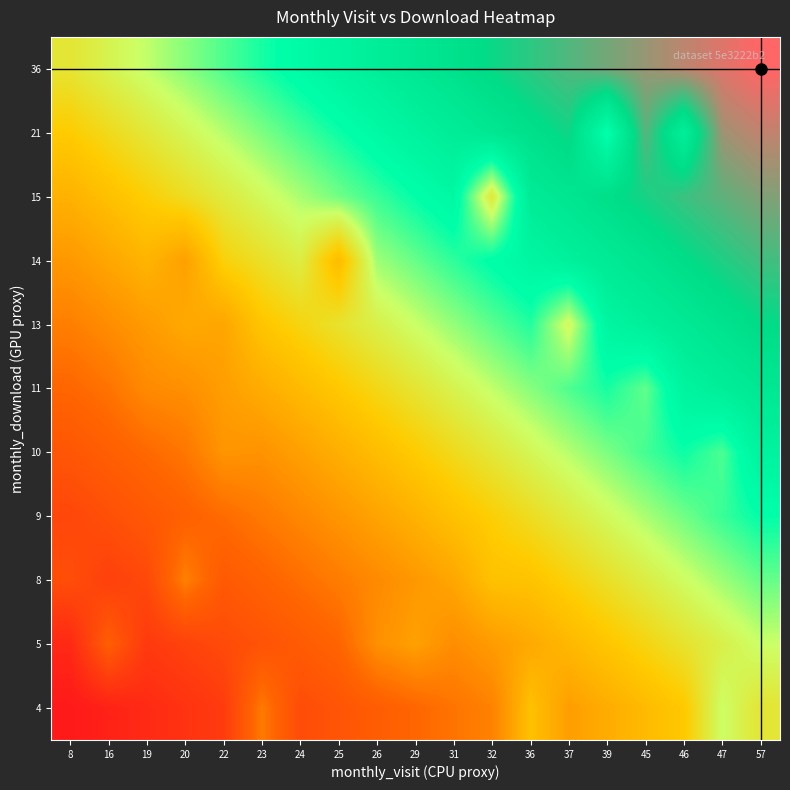

Reading left to right, what are all the values shown in this chart?

4: 8=0.0	16=2.8	19=5.6	20=8.3	22=11.1	23=29.0	24=16.7	25=19.4	26=22.2	29=25.0	31=27.8	32=30.6	36=43.0	37=36.1	39=38.9	45=41.7	46=44.4	47=54.8	57=50.0
5: 8=5.0	16=22.6	19=10.6	20=13.3	22=16.1	23=18.9	24=21.7	25=24.4	26=33.3	29=36.6	31=32.8	32=35.6	36=38.3	37=41.1	39=43.9	45=46.7	46=49.4	47=52.2	57=55.0
8: 8=17.2	16=12.8	19=15.6	20=30.1	22=21.1	23=23.9	24=26.7	25=29.4	26=32.2	29=35.0	31=37.8	32=43.0	36=43.3	37=46.1	39=48.9	45=51.7	46=54.4	47=57.2	57=60.0
9: 8=15.0	16=17.8	19=20.6	20=23.3	22=26.1	23=28.9	24=31.7	25=34.4	26=37.2	29=40.0	31=43.0	32=45.6	36=48.3	37=51.1	39=53.9	45=56.7	46=59.4	47=62.2	57=65.0
10: 8=20.0	16=22.8	19=25.6	20=28.3	22=34.4	23=33.9	24=36.6	25=39.4	26=42.2	29=45.0	31=47.8	32=50.6	36=53.3	37=56.1	39=58.9	45=61.7	46=64.4	47=61.3	57=70.0
11: 8=25.0	16=27.8	19=32.3	20=33.3	22=36.1	23=38.9	24=41.7	25=44.4	26=47.2	29=50.0	31=52.8	32=55.6	36=58.3	37=61.1	39=63.9	45=60.2	46=69.4	47=72.2	57=75.0
13: 8=30.0	16=32.8	19=35.6	20=38.3	22=37.6	23=43.9	24=46.7	25=49.4	26=52.2	29=55.0	31=57.8	32=60.6	36=63.3	37=53.8	39=68.9	45=71.7	46=74.4	47=77.2	57=80.0
14: 8=35.0	16=37.8	19=40.6	20=36.6	22=46.1	23=48.9	24=51.7	25=41.9	26=57.2	29=60.0	31=62.8	32=65.6	36=68.3	37=71.1	39=73.9	45=76.7	46=79.4	47=82.2	57=85.0
15: 8=40.0	16=42.8	19=45.6	20=48.3	22=51.1	23=53.9	24=56.7	25=59.4	26=62.2	29=65.0	31=67.8	32=50.5	36=73.3	37=76.1	39=78.9	45=81.7	46=84.4	47=87.2	57=90.0
21: 8=45.0	16=47.8	19=50.6	20=53.3	22=56.1	23=58.9	24=61.7	25=64.4	26=67.2	29=70.0	31=72.8	32=75.6	36=78.3	37=81.1	39=64.5	45=86.7	46=72.0	47=92.2	57=95.0
36: 8=50.0	16=52.8	19=55.6	20=58.3	22=61.1	23=63.9	24=66.7	25=69.4	26=72.2	29=75.0	31=77.8	32=80.6	36=83.3	37=86.1	39=88.9	45=91.7	46=94.4	47=97.2	57=100.0